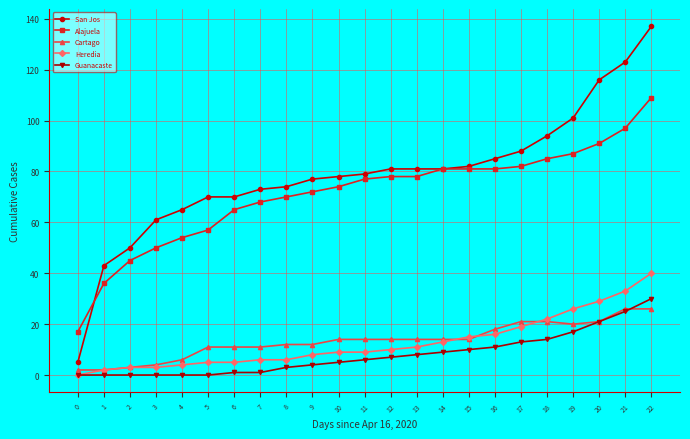

How many categories are shown in the chart?

23